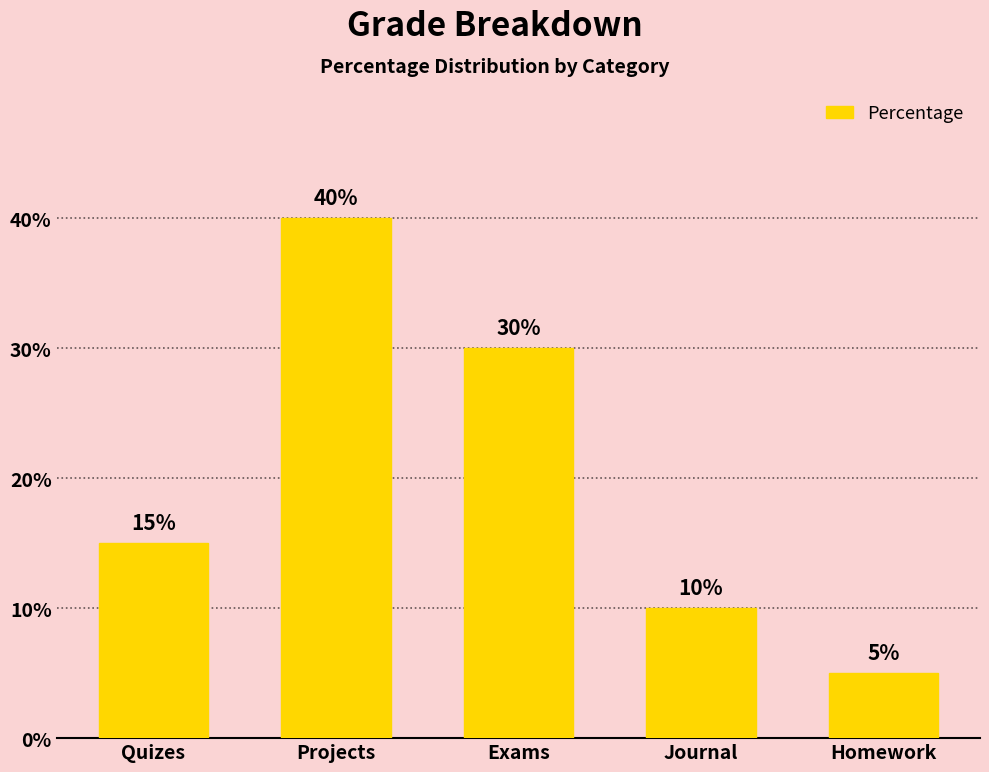

Where is the data nearest to the value 22?

Quizes